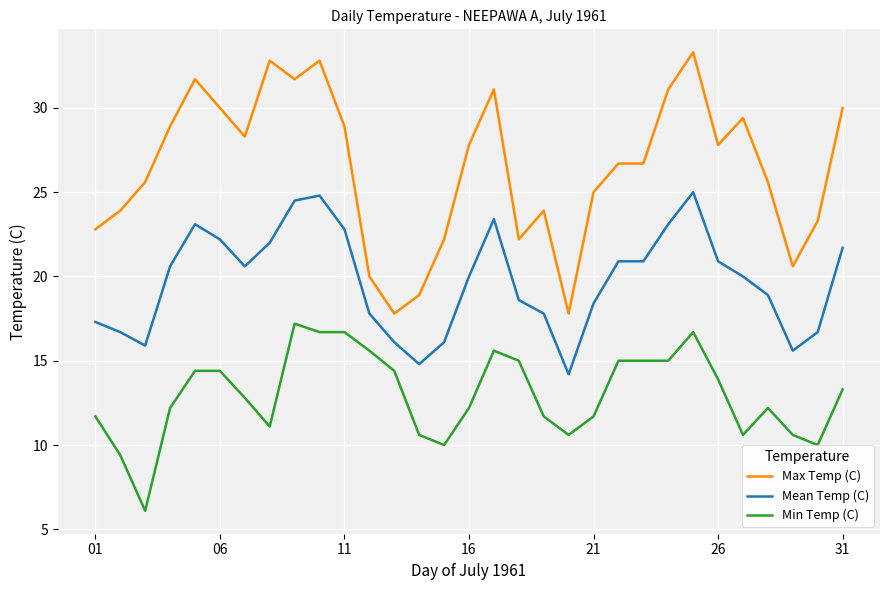

Which series has the largest total across all categories?

Max Temp (C)